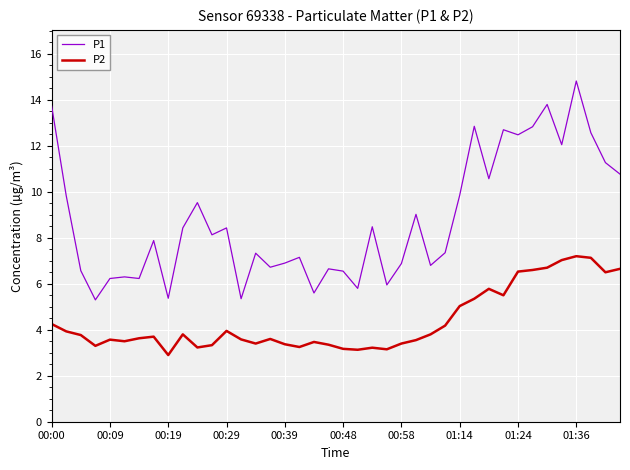

True or false: P1 has more than 2 points higher than both neighbors.

True